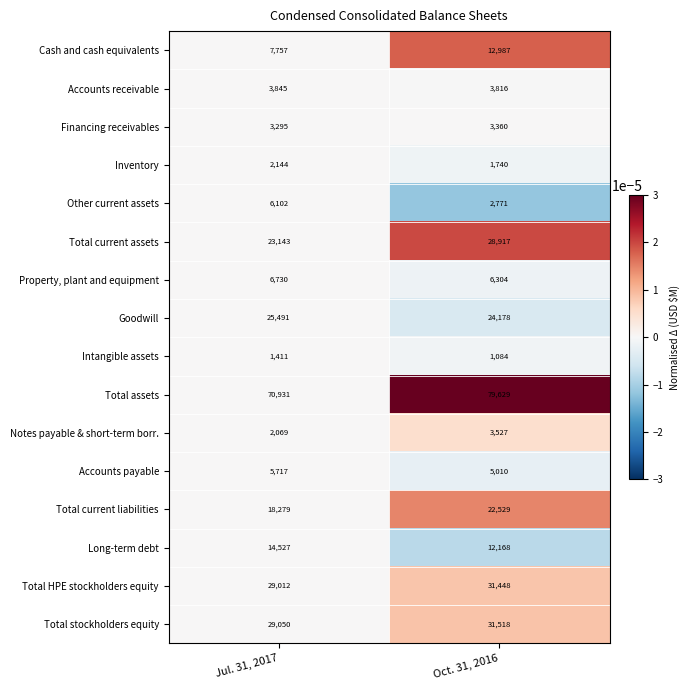

The value of Other current assets at Oct. 31, 2016 is 4833. True or false?

False